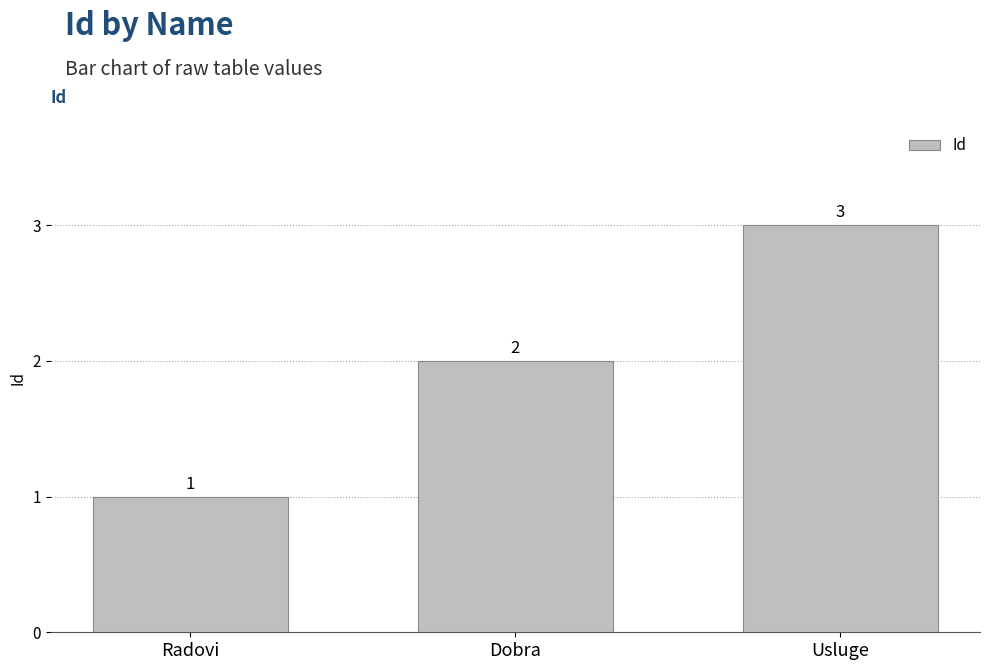

The value at Dobra is 3. True or false?

False